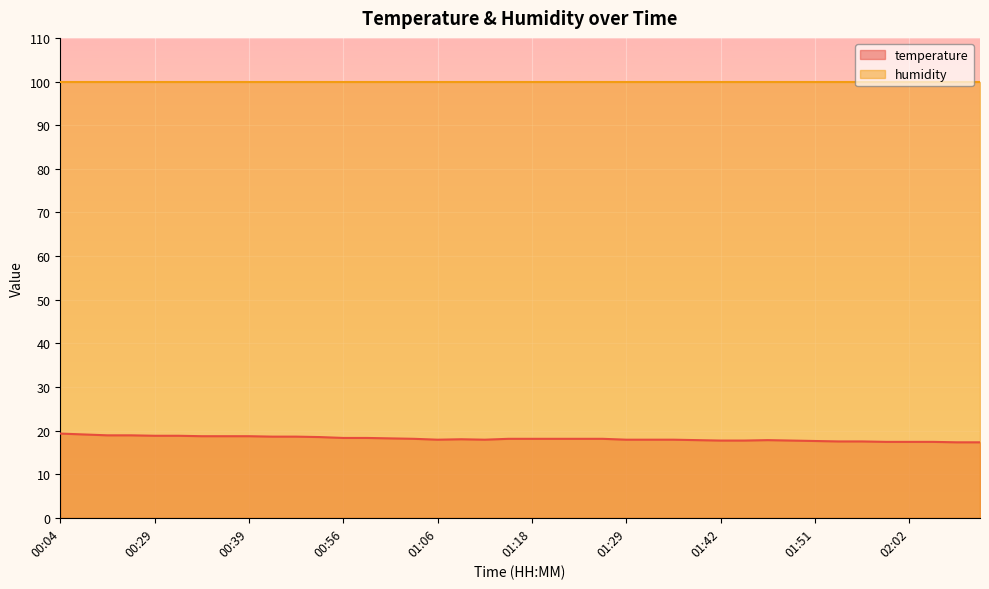

Rank the categories by value from lowest to highest.

02:08, 02:13, 01:59, 02:02, 02:05, 01:54, 01:57, 01:51, 01:42, 01:44, 01:49, 01:39, 01:47, 01:06, 01:12, 01:29, 01:31, 01:34, 01:09, 01:04, 01:15, 01:18, 01:20, 01:23, 01:26, 01:01, 00:56, 00:59, 00:53, 00:42, 00:47, 00:34, 00:36, 00:39, 00:29, 00:31, 00:21, 00:23, 00:12, 00:04